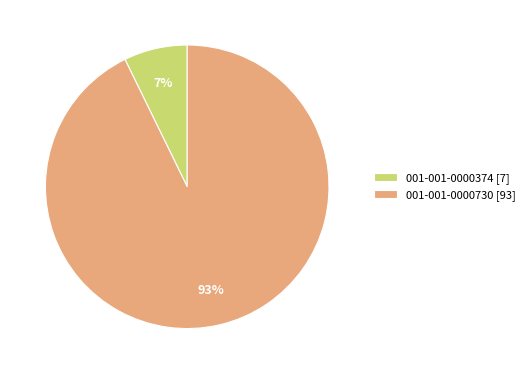

To the nearest percent, what is the average slice percentage?

50%